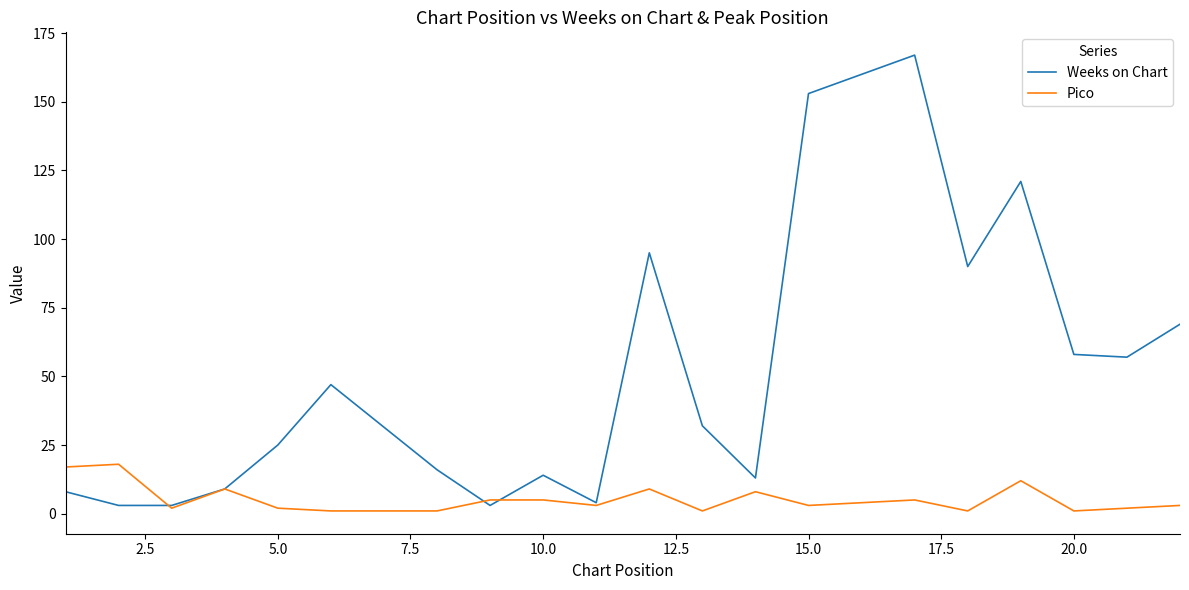

Reading right to left, list all the values displayed in this chart.

Weeks on Chart: 69	57	58	121	90	167	153	13	32	95	4	14	3	16	47	25	9	3	3	8
Pico: 3	2	1	12	1	5	3	8	1	9	3	5	5	1	1	2	9	2	18	17